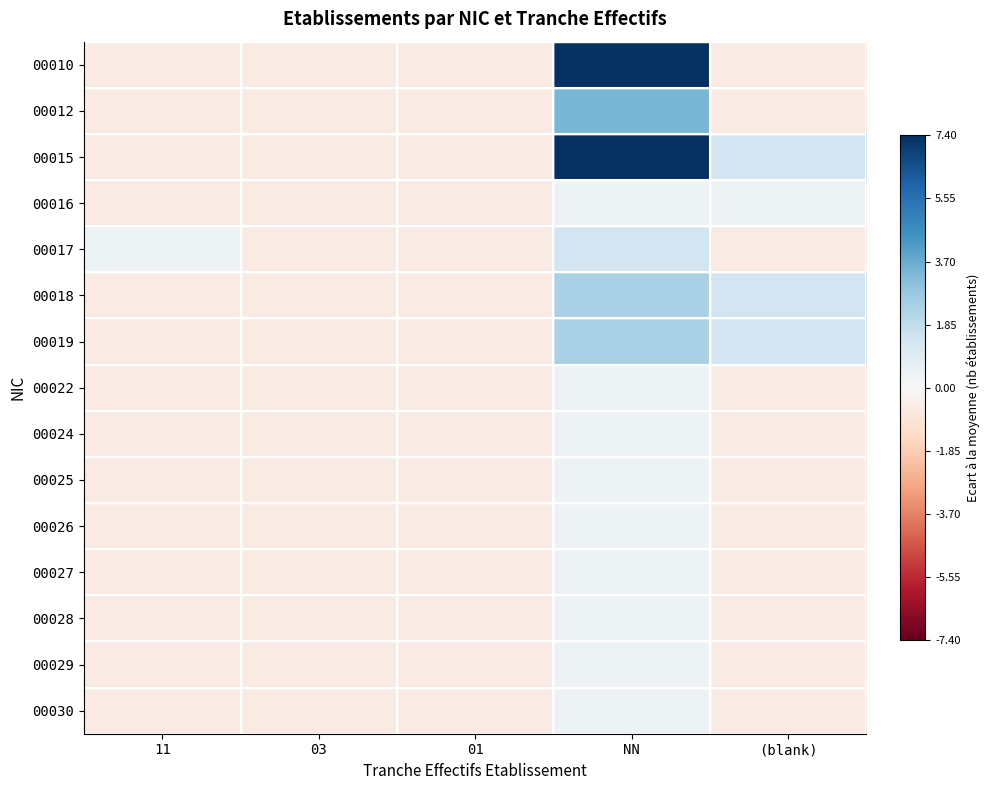

Reading left to right, transcribe all the data shown in this chart.

00010: 11=-0.6	03=-0.6	01=-0.6	NN=7.4	(blank)=-0.6
00012: 11=-0.6	03=-0.6	01=-0.6	NN=3.4	(blank)=-0.6
00015: 11=-0.6	03=-0.6	01=-0.6	NN=7.4	(blank)=1.4
00016: 11=-0.6	03=-0.6	01=-0.6	NN=0.4	(blank)=0.4
00017: 11=0.4	03=-0.6	01=-0.6	NN=1.4	(blank)=-0.6
00018: 11=-0.6	03=-0.6	01=-0.6	NN=2.4	(blank)=1.4
00019: 11=-0.6	03=-0.6	01=-0.6	NN=2.4	(blank)=1.4
00022: 11=-0.6	03=-0.6	01=-0.6	NN=0.4	(blank)=-0.6
00024: 11=-0.6	03=-0.6	01=-0.6	NN=0.4	(blank)=-0.6
00025: 11=-0.6	03=-0.6	01=-0.6	NN=0.4	(blank)=-0.6
00026: 11=-0.6	03=-0.6	01=-0.6	NN=0.4	(blank)=-0.6
00027: 11=-0.6	03=-0.6	01=-0.6	NN=0.4	(blank)=-0.6
00028: 11=-0.6	03=-0.6	01=-0.6	NN=0.4	(blank)=-0.6
00029: 11=-0.6	03=-0.6	01=-0.6	NN=0.4	(blank)=-0.6
00030: 11=-0.6	03=-0.6	01=-0.6	NN=0.4	(blank)=-0.6